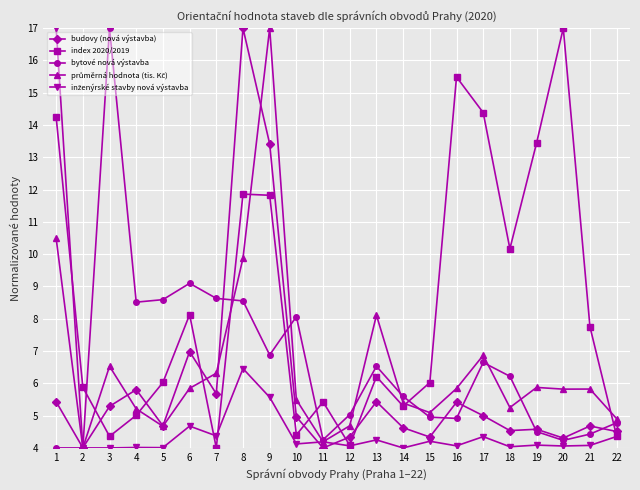

What is the total value across all series at 3?

37.2